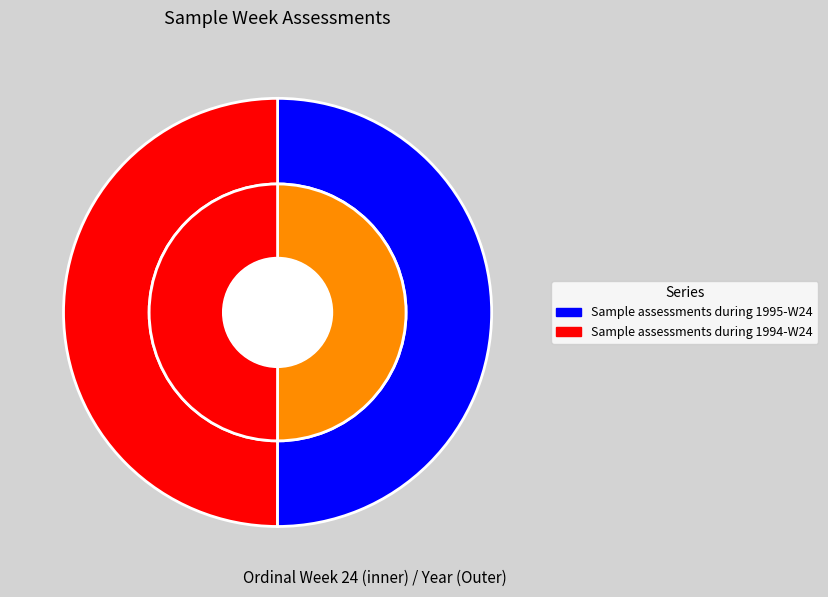

What is the total percentage of Sample assessments during 1994-W24 and Sample assessments during 1995-W24?

100.0%